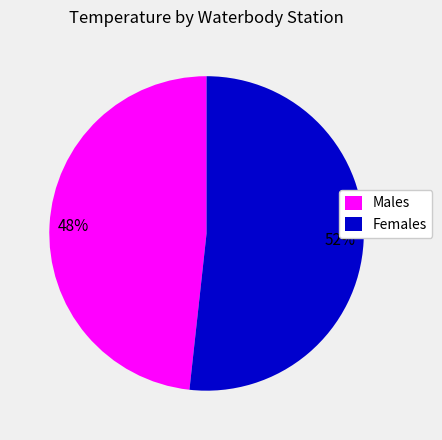

To the nearest percent, what portion does Females represent?

52%